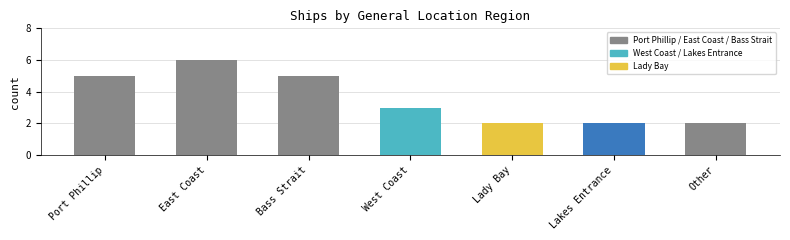

At which category does the chart reach its peak across all series?

East Coast